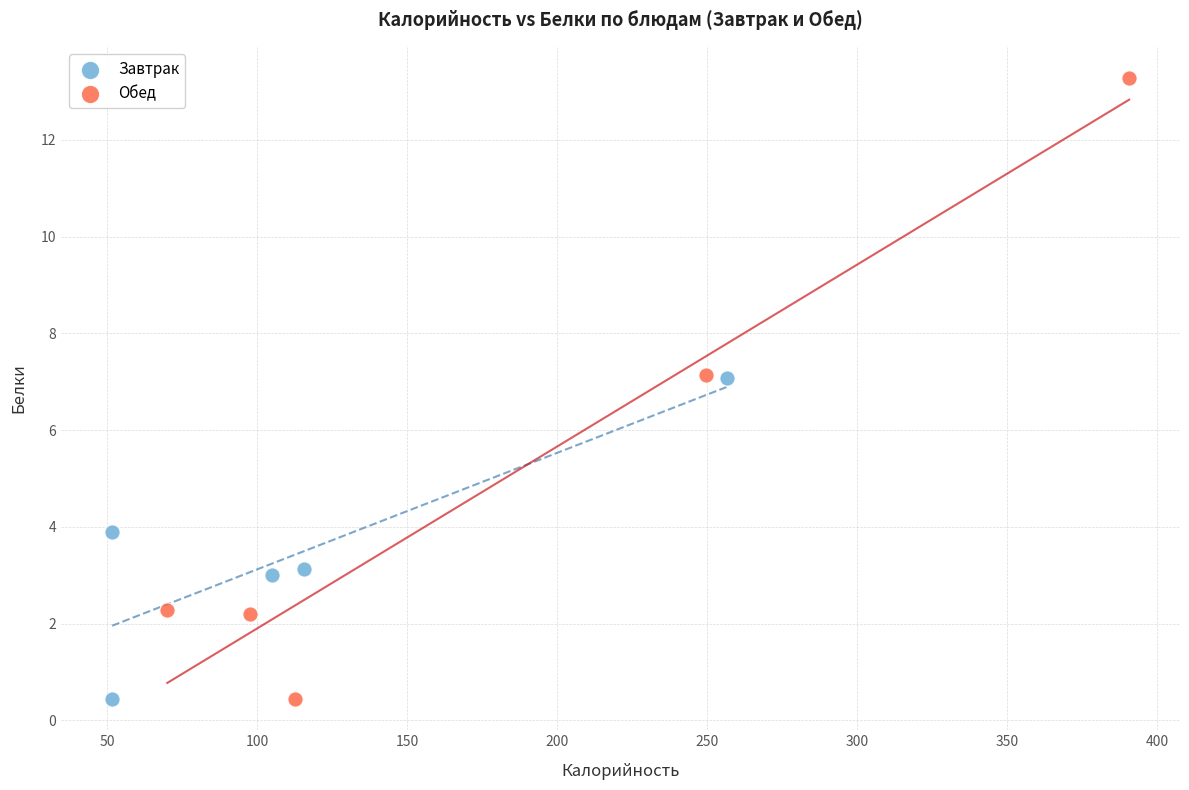

Which series has the largest Y range (max minus min)?

Обед